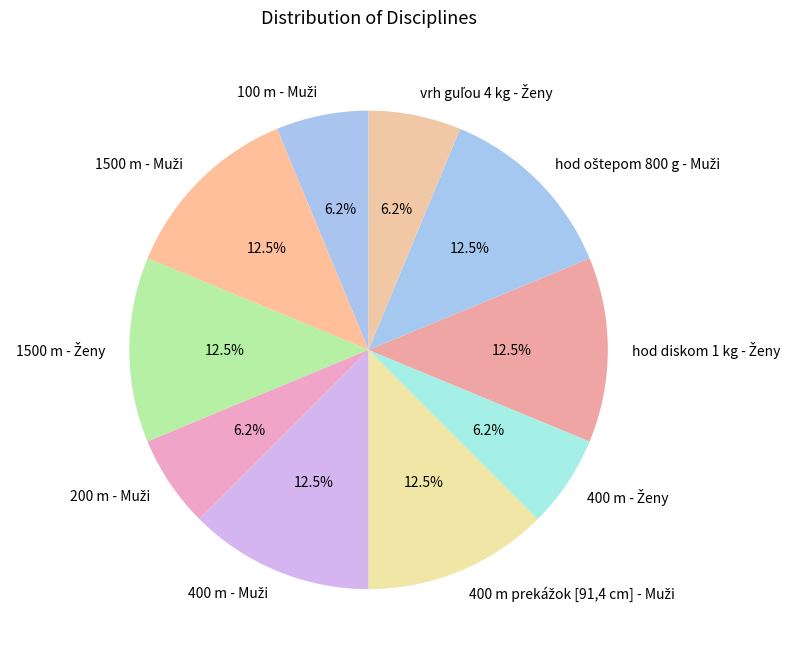

Does any single category account for the majority?

No